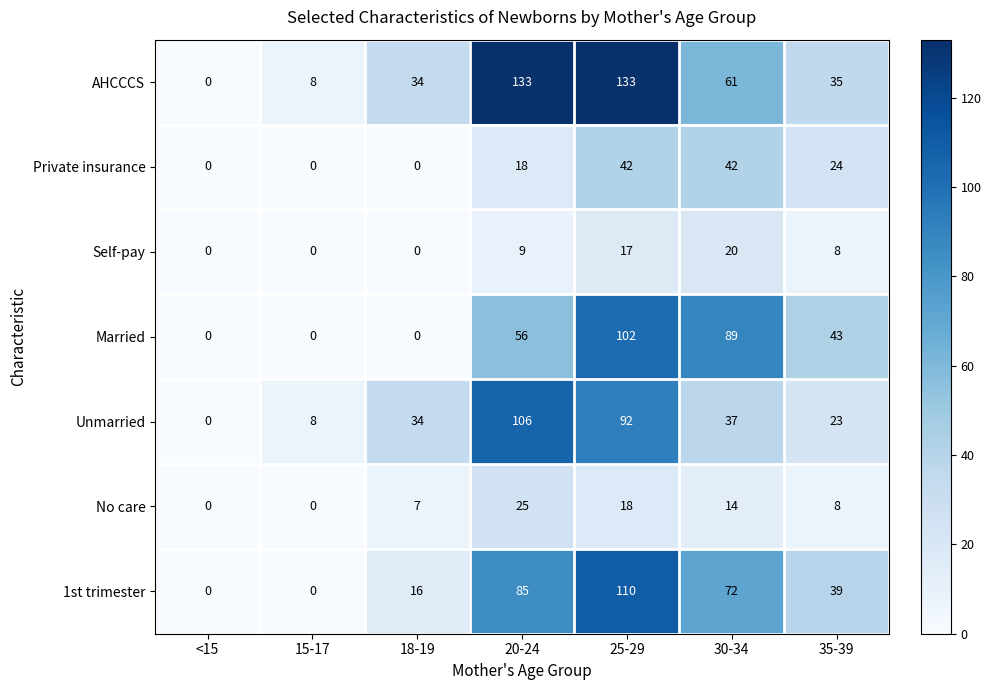

What is the difference between the highest and lowest values at 25-29?

116